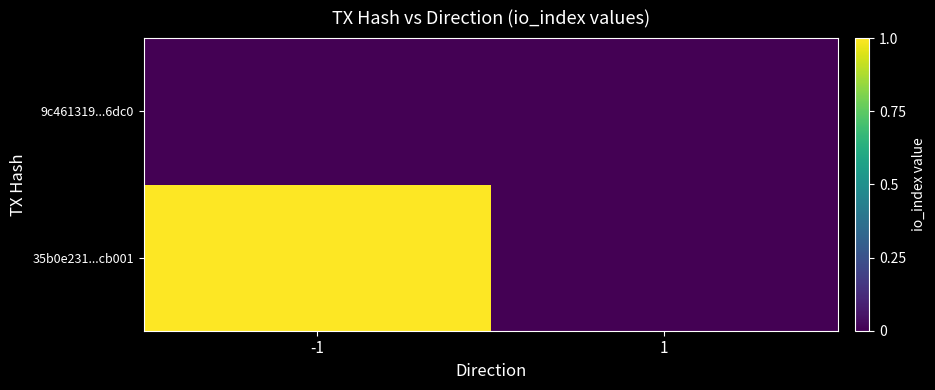

Reading left to right, transcribe all the data shown in this chart.

35b0e231...cb001: -1=1	1=0
9c461319...6dc0: -1=0	1=0